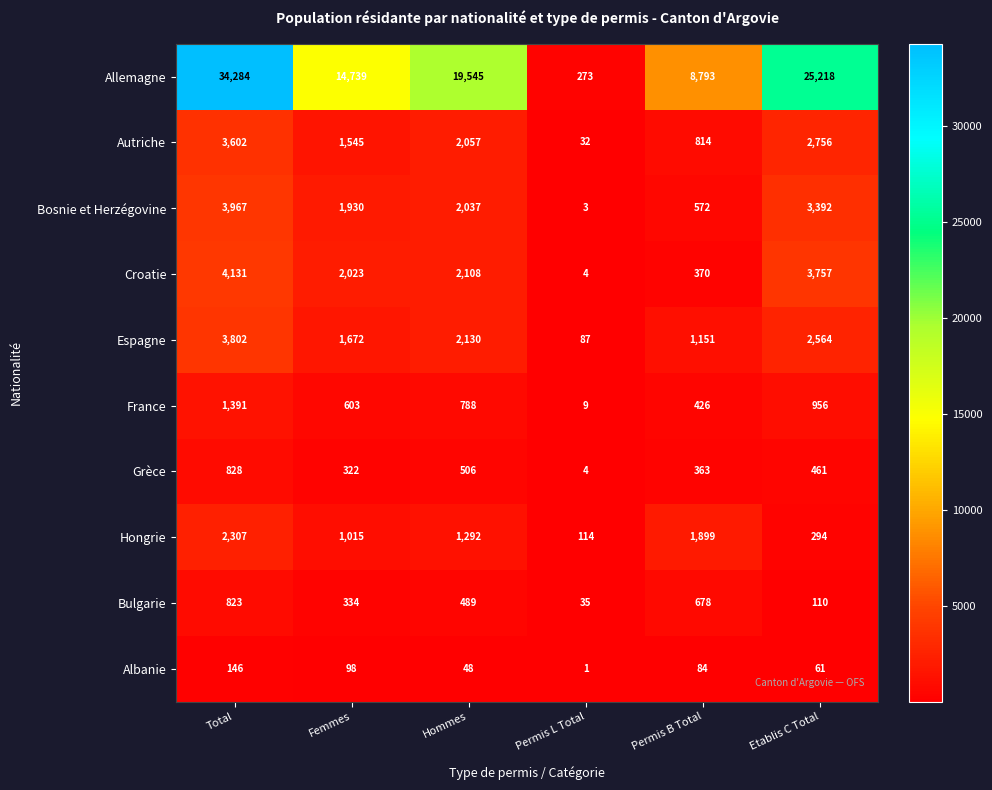

What is the difference between the Grèce values at Permis B Total and Femmes?

41